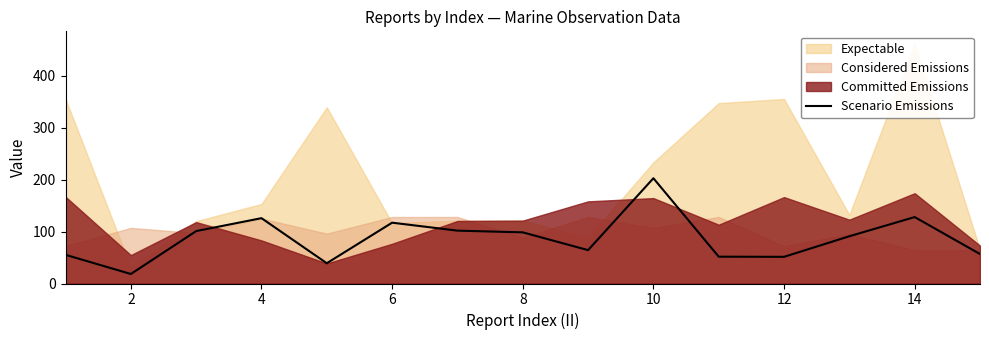

Count the number of categories in the chart.

15